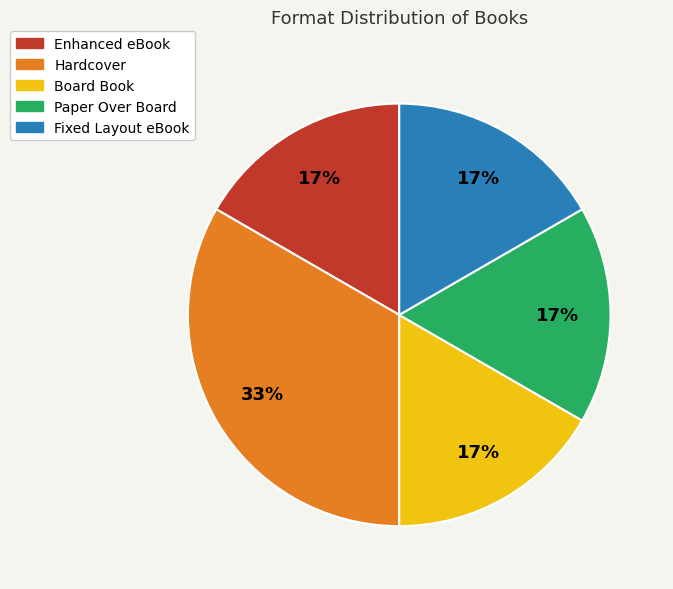

Do Enhanced eBook and Fixed Layout eBook together represent more than half of the pie?

No